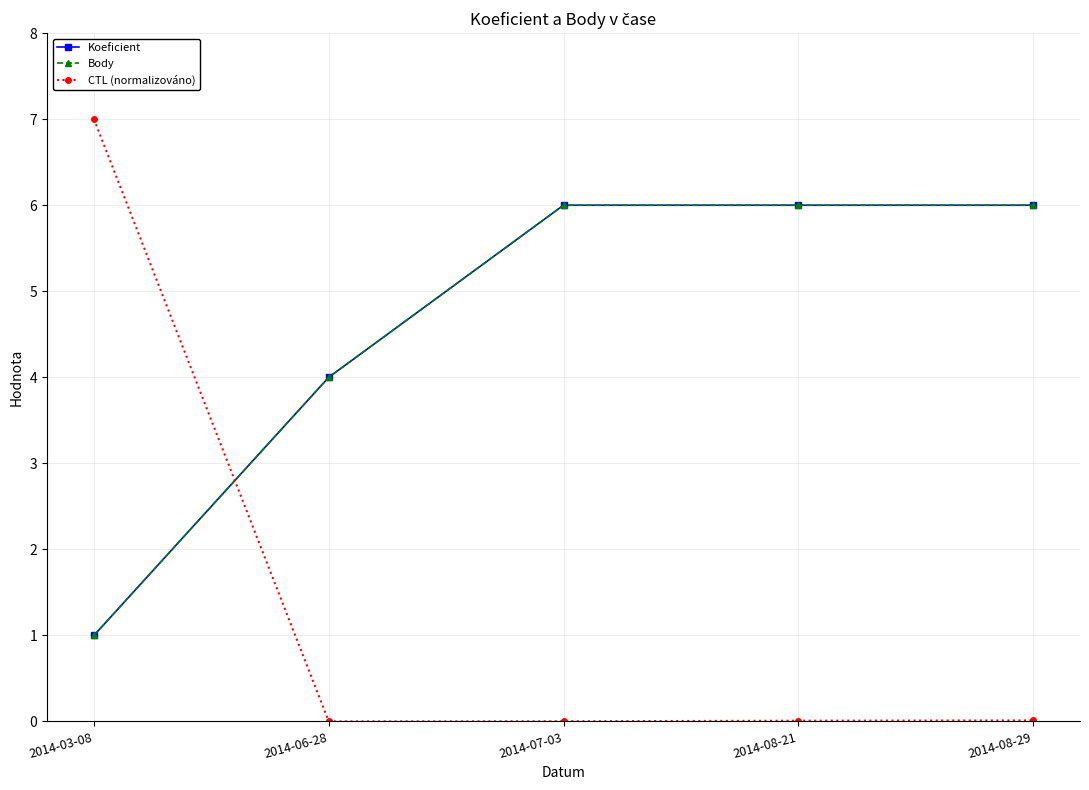

How many lines are shown in the chart?

3